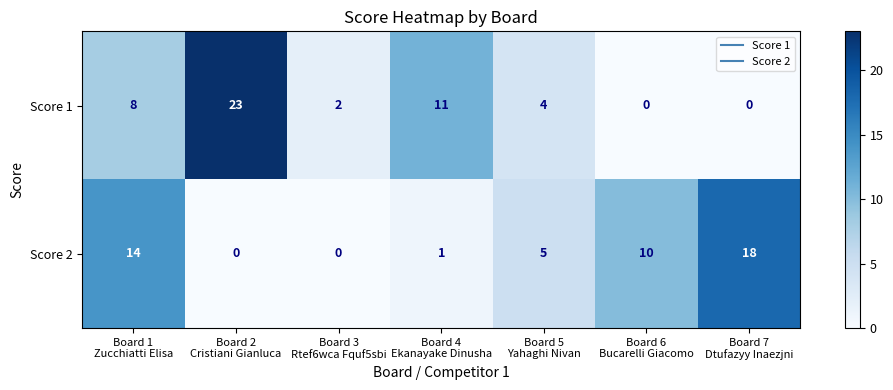

What is the average value of the Score 1 series?

7